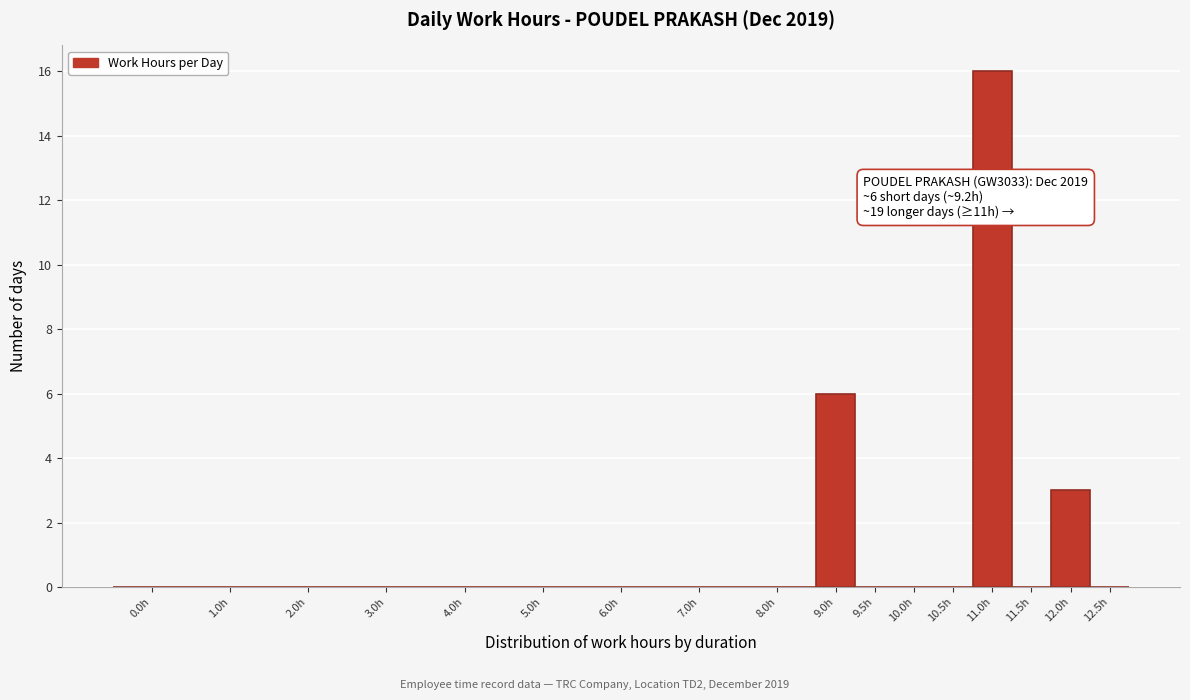

Reading left to right, list all the values displayed in this chart.

0.0h=0	1.0h=0	2.0h=0	3.0h=0	4.0h=0	5.0h=0	6.0h=0	7.0h=0	8.0h=0	9.0h=6	9.5h=0	10.0h=0	10.5h=0	11.0h=16	11.5h=0	12.0h=3	12.5h=0